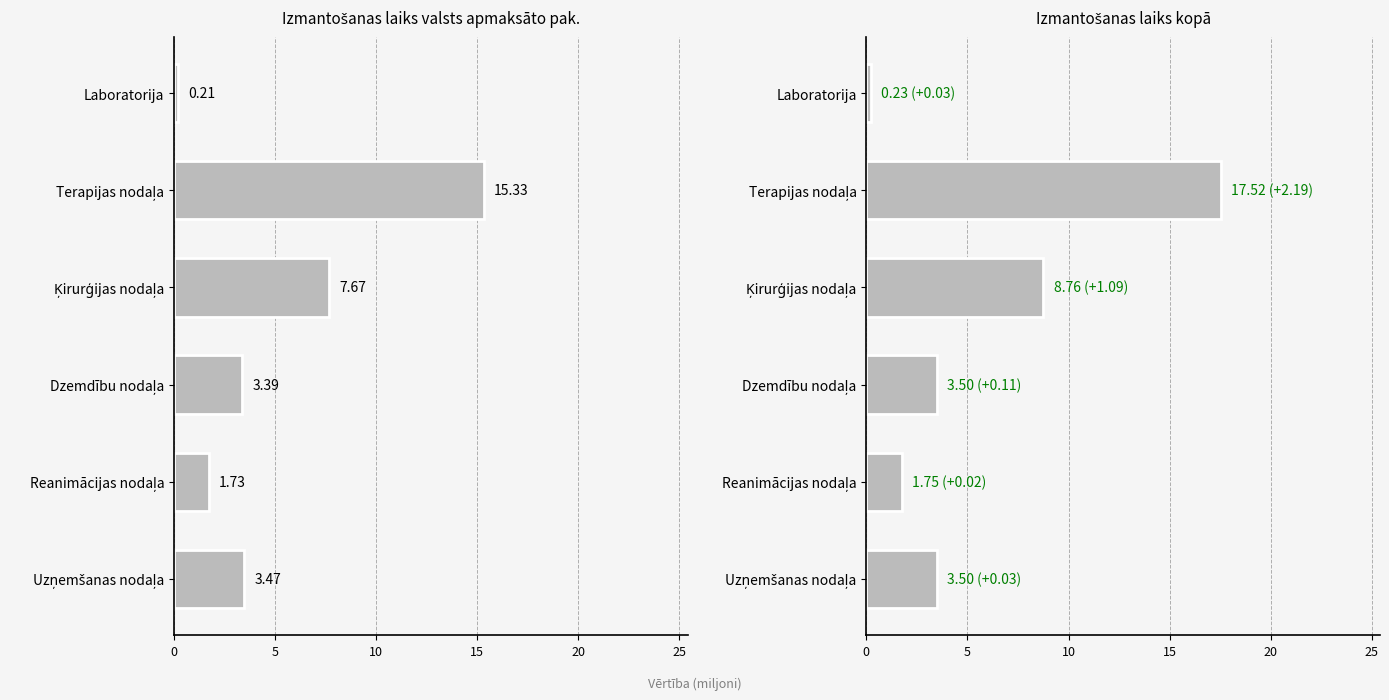

How many bars are there in each group?

2